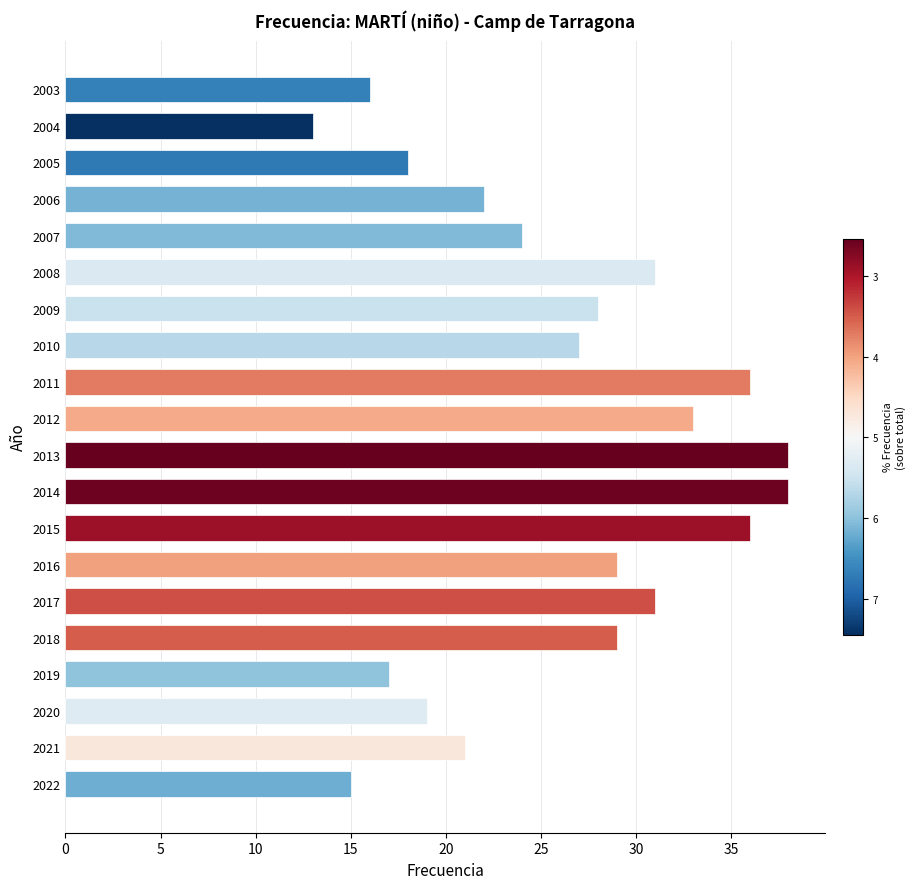

The chart shows a value of 20 at 2015. True or false?

False